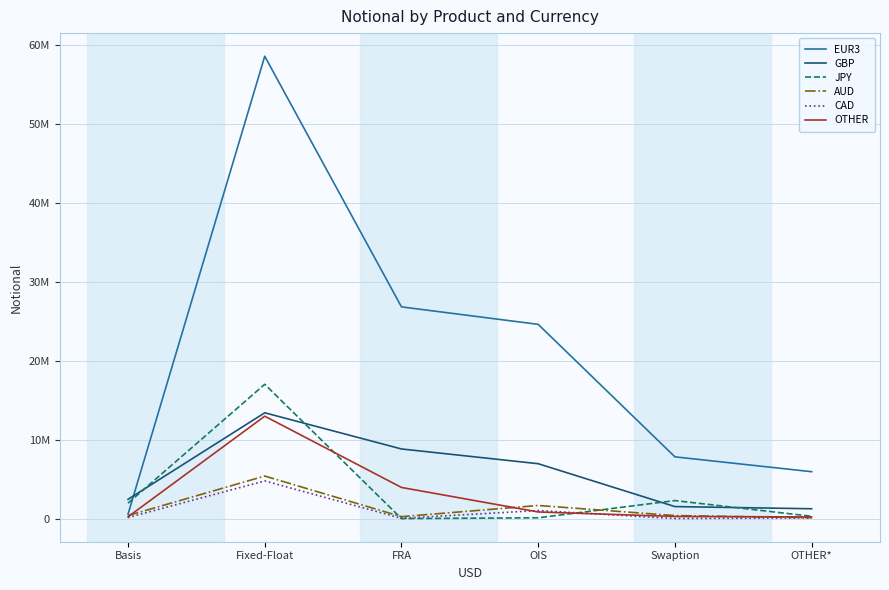

Reading left to right, extract all data points from this chart.

EUR3: Basis=570372	Fixed-Float=58610409	FRA=26843764	OIS=24629501	Swaption=7837987	OTHER*=5954601
GBP: Basis=2452435	Fixed-Float=13420732	FRA=8836967	OIS=6968436	Swaption=1533713	OTHER*=1258832
JPY: Basis=1971316	Fixed-Float=17033556	FRA=10898	OIS=114504	Swaption=2296215	OTHER*=306578
AUD: Basis=398779	Fixed-Float=5403717	FRA=256148	OIS=1673151	Swaption=396268	OTHER*=122250
CAD: Basis=144872	Fixed-Float=4785734	FRA=49141	OIS=1033746	Swaption=19483	OTHER*=98085
OTHER: Basis=235608	Fixed-Float=12991444	FRA=3959853	OIS=852437	Swaption=283911	OTHER*=221895